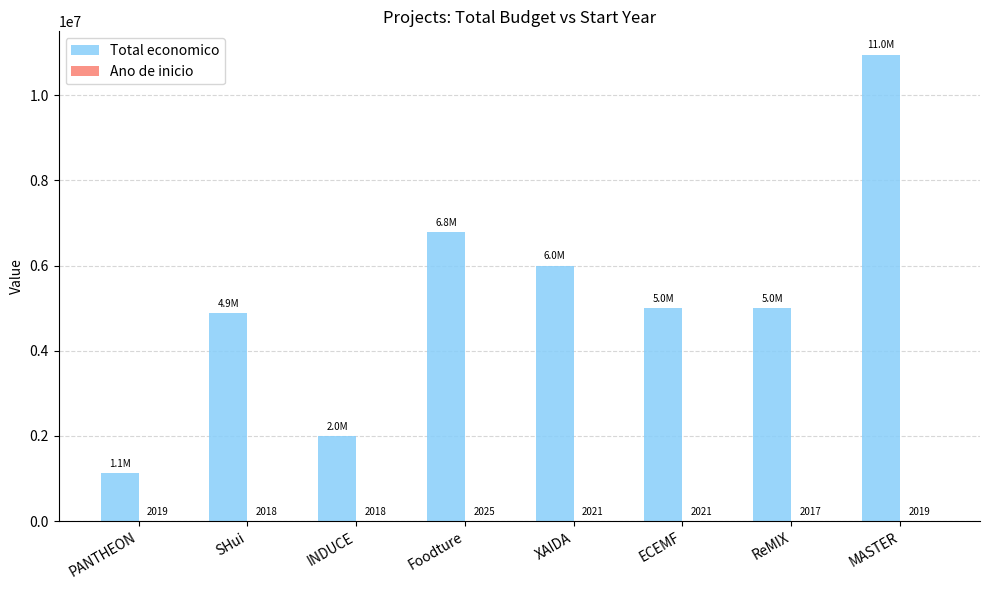

What is the sum of the Total economico values at ECEMF and INDUCE?

6996754